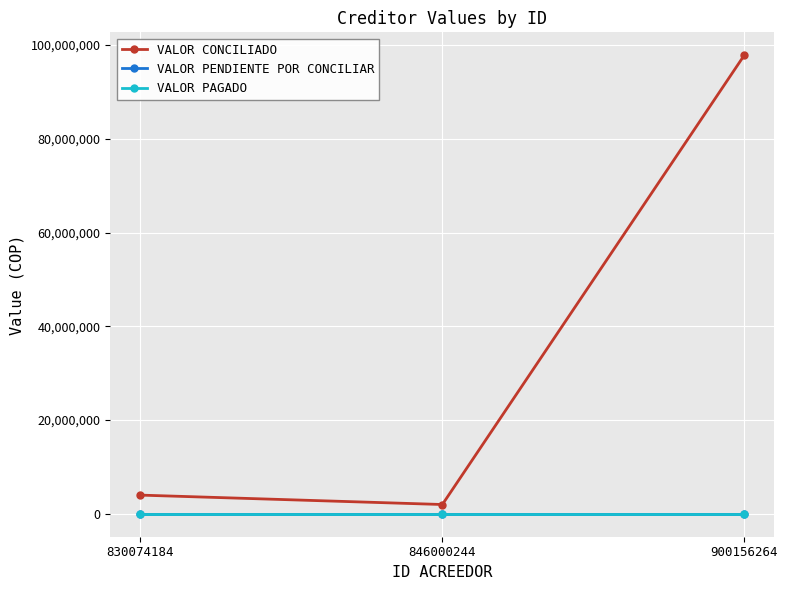

Is this an area chart (filled region under the line)?

No